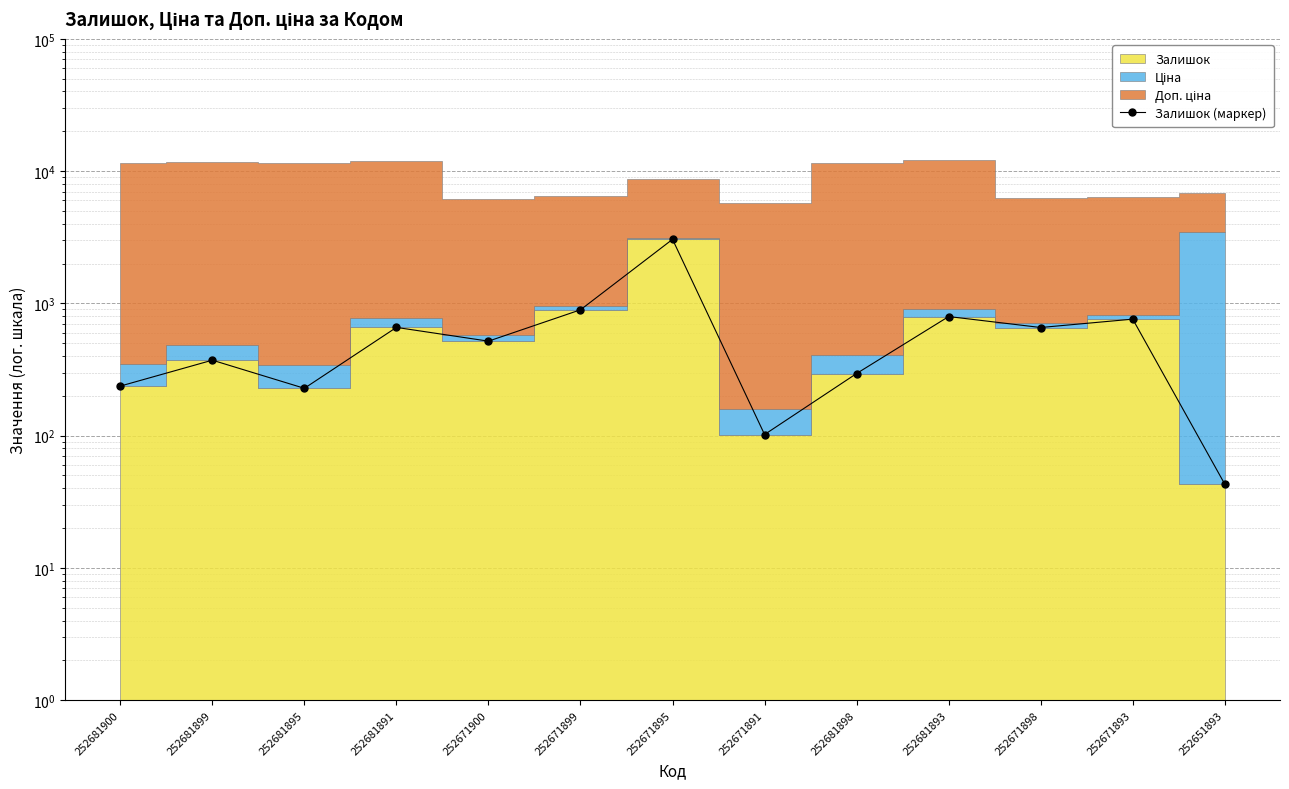

How many values are below 518?

6